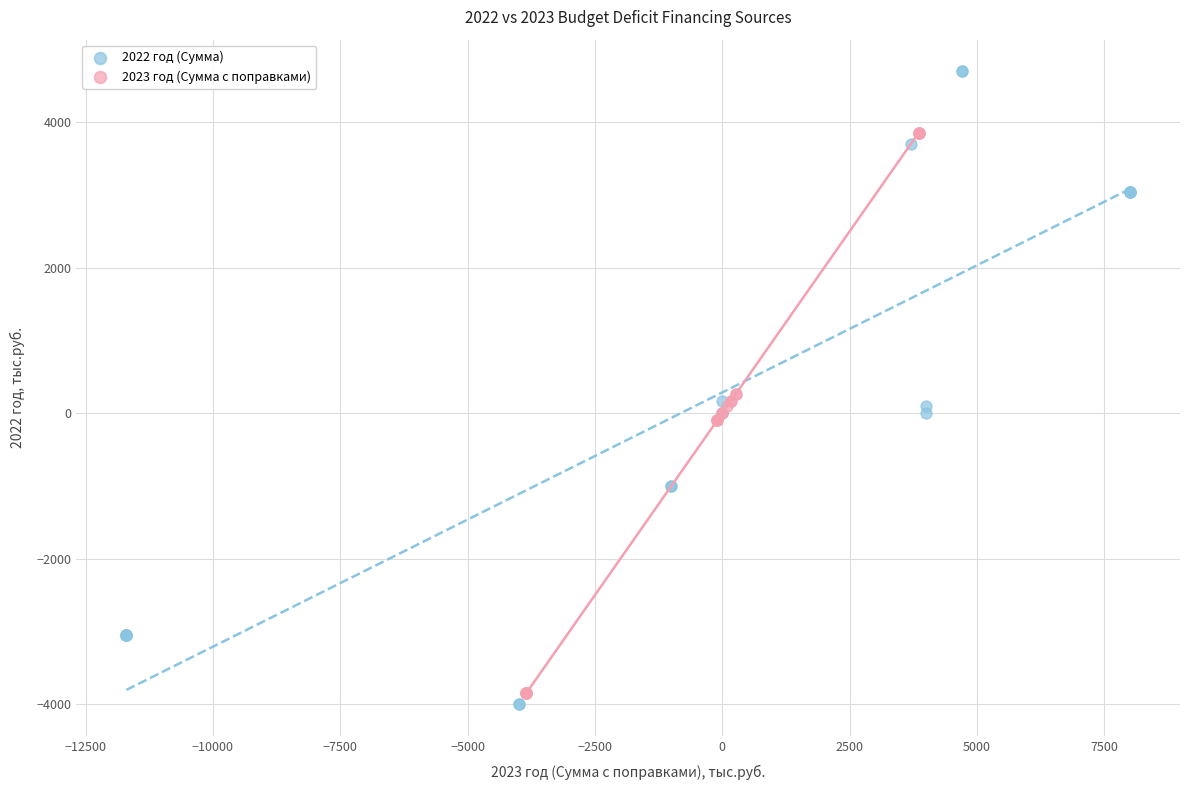

Which series has the largest Y range (max minus min)?

2022 год (Сумма)